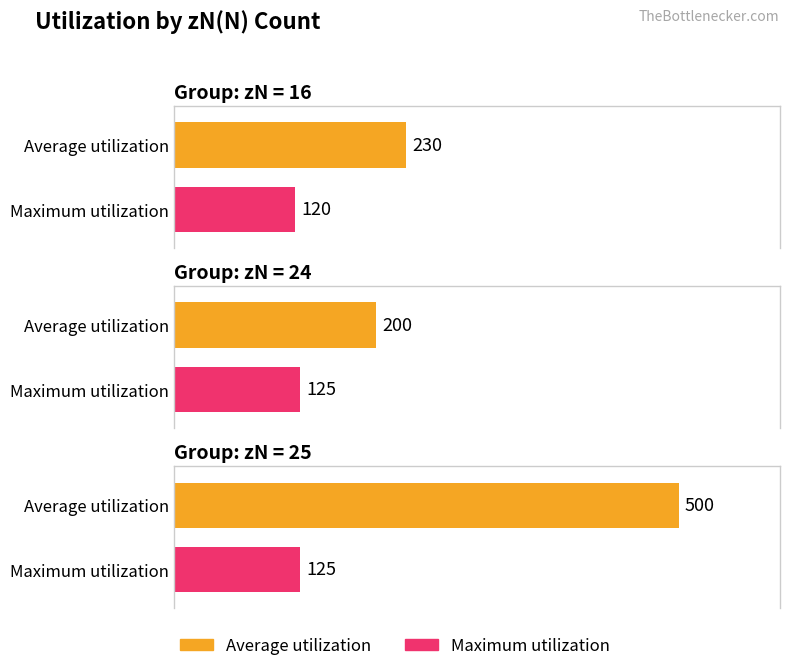

What is the average value of the Average utilization series?

310